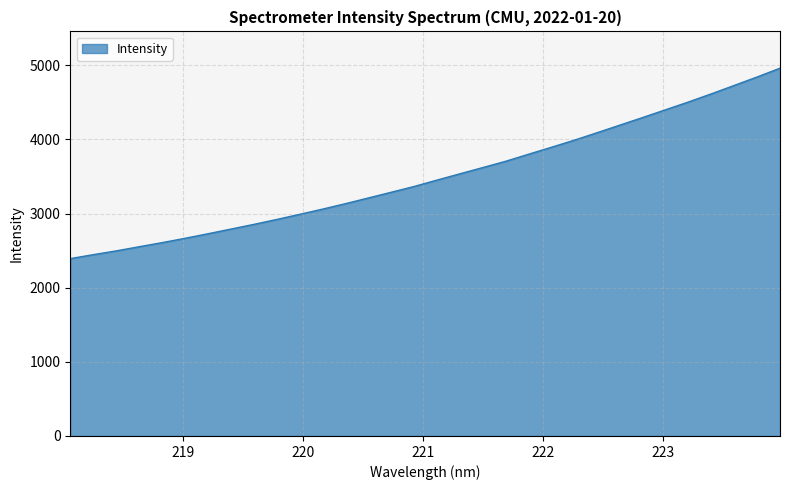

What is the minimum value shown in the chart?

2392.7